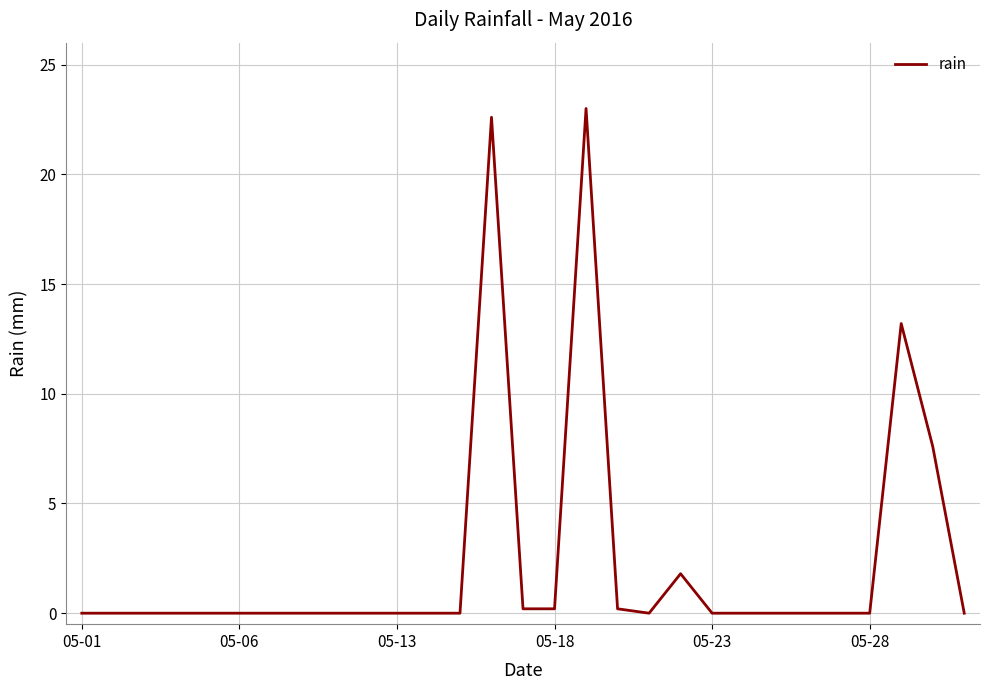

Reading left to right, what are all the values shown in this chart?

0.0	0.0	0.0	0.0	0.0	0.0	0.0	0.0	0.0	0.0	0.0	0.0	0.0	22.6	0.2	0.2	23.0	0.2	0.0	1.8	0.0	0.0	0.0	0.0	0.0	0.0	13.2	7.6	0.0